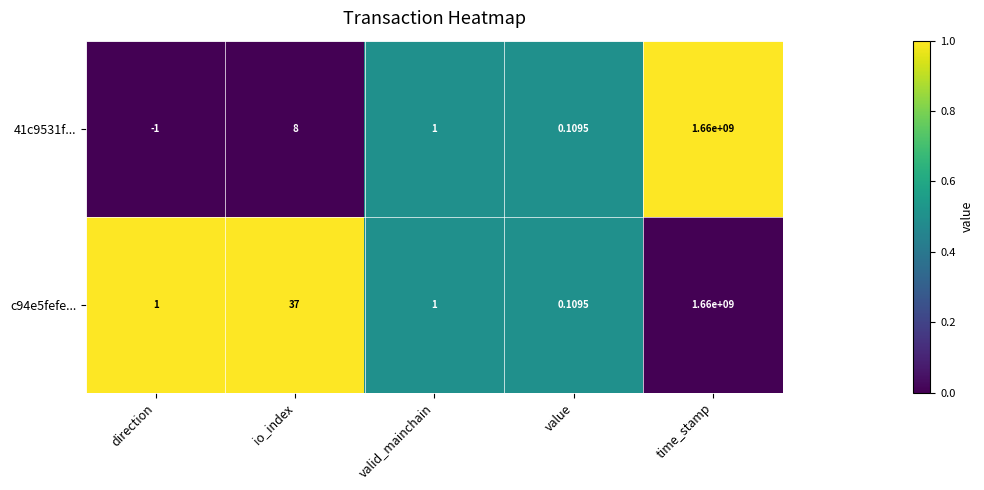

Rank the categories by 41c9531f... value from lowest to highest.

direction, value, valid_mainchain, io_index, time_stamp